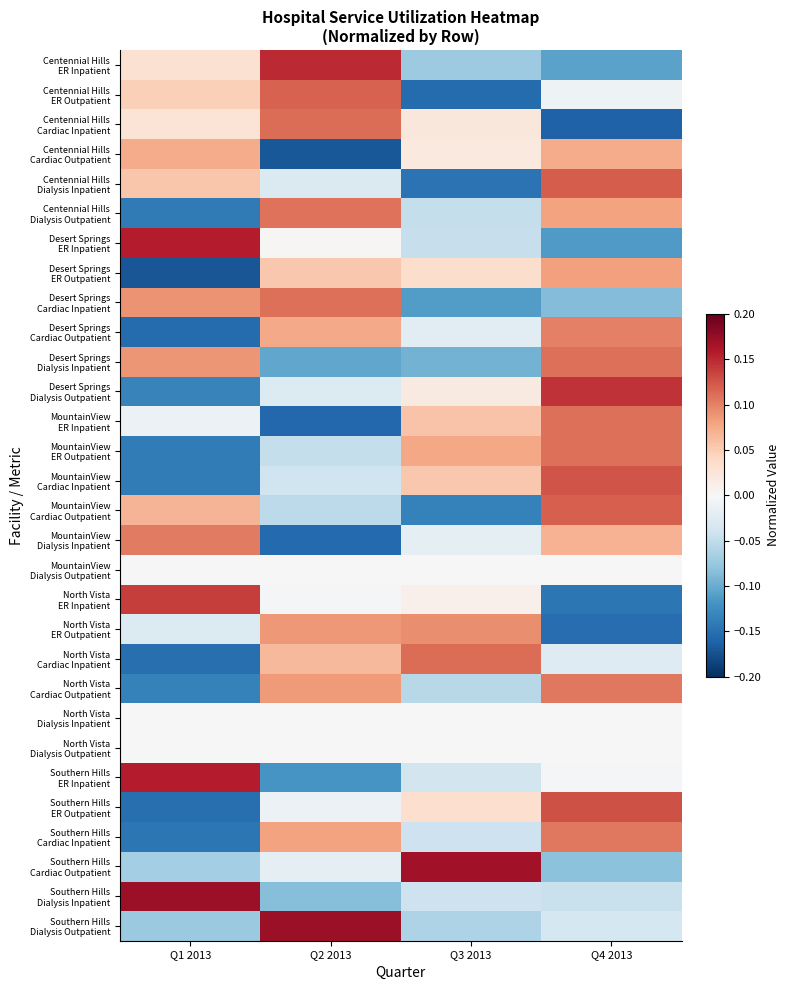

How many data points does each series have?

4